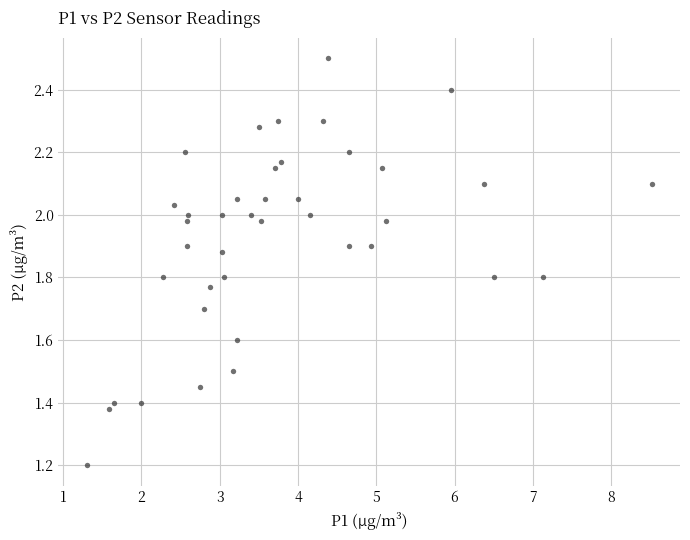

What Y value in the scatter plot is closest to 1?

1.2